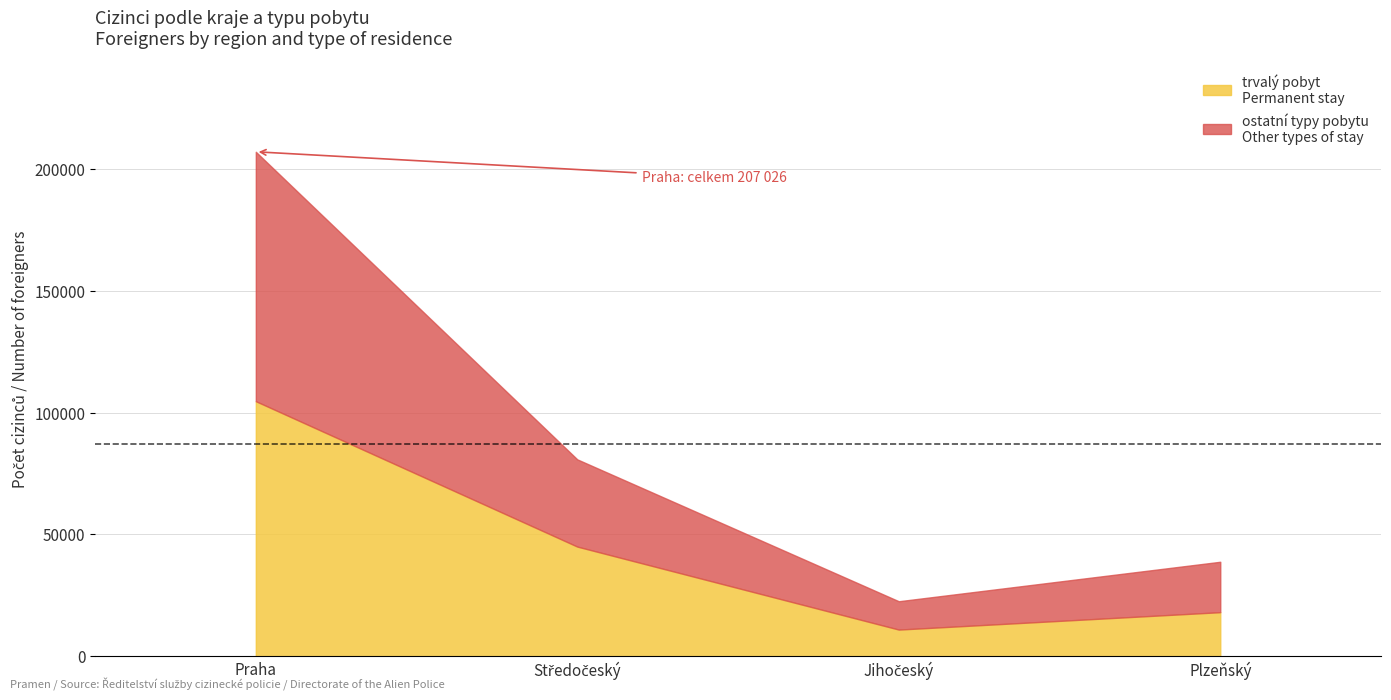

At which category is the sum across all series the highest?

Praha